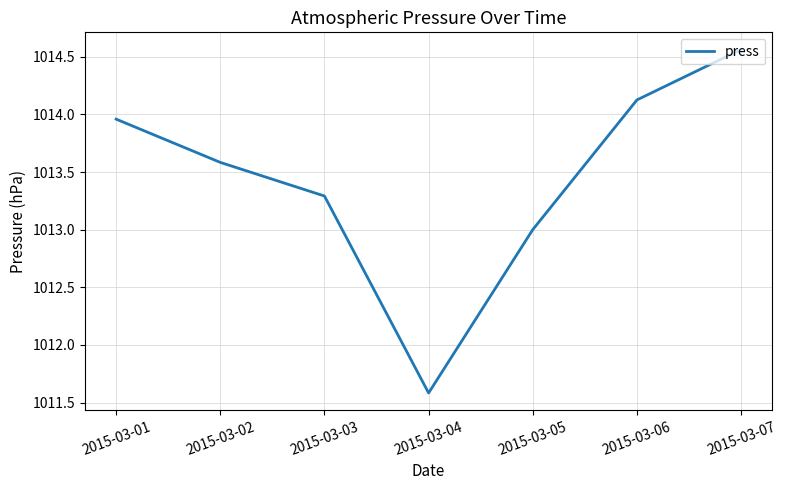

What value does the data have at 2015-03-06?

1014.1